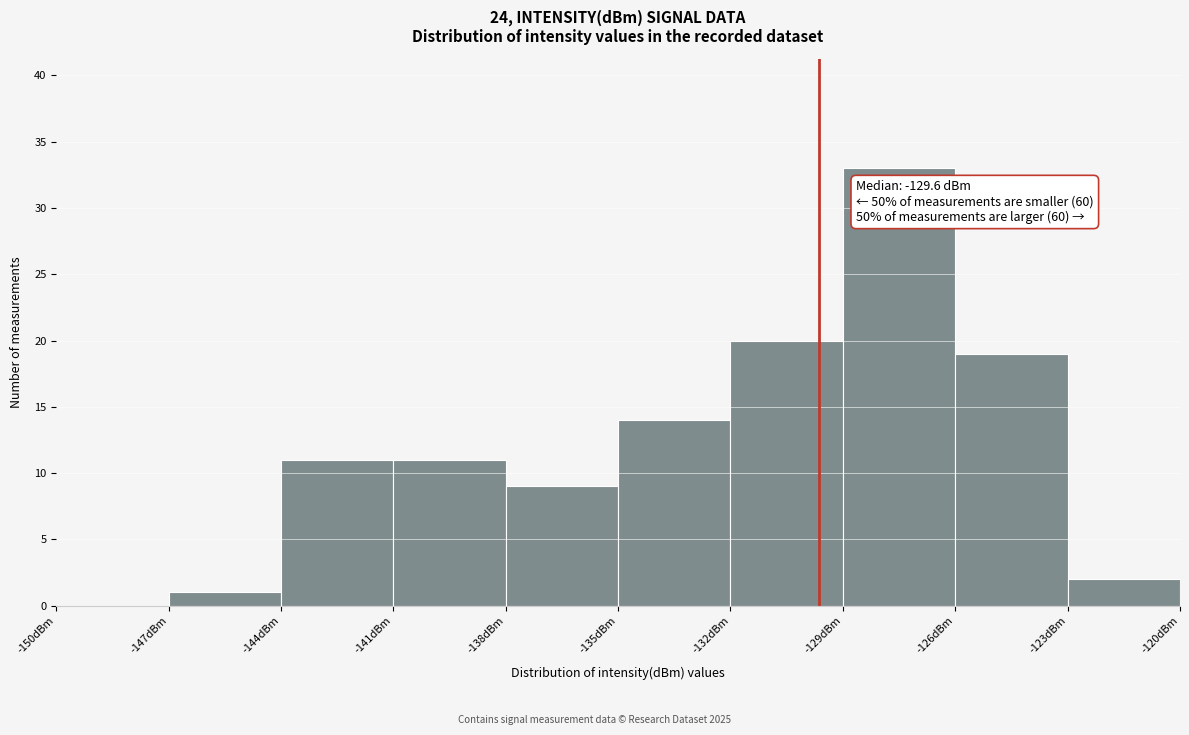

Over which range of the x-axis is the bar tallest?

-129 to -126